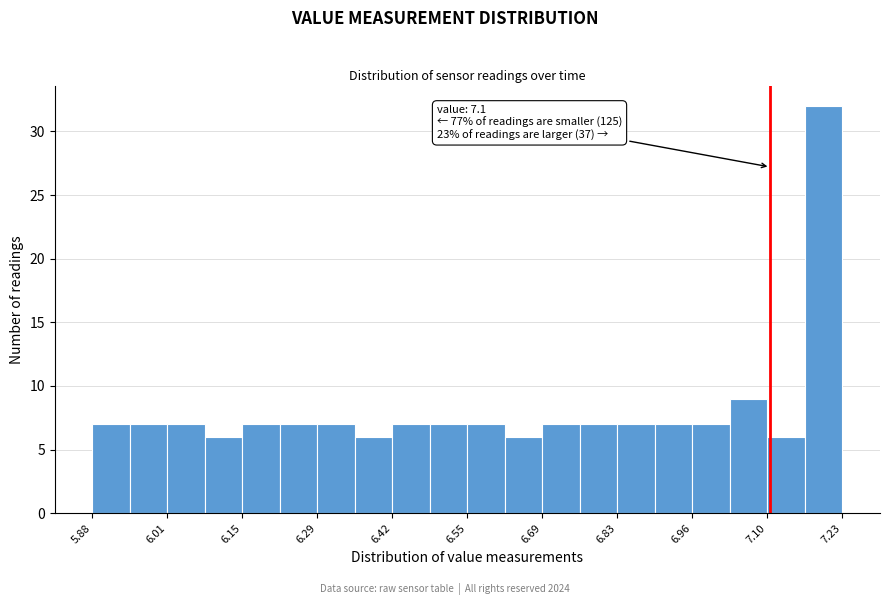

Read against the x-axis, roughly where is the centre of the tallest bar?

7.20